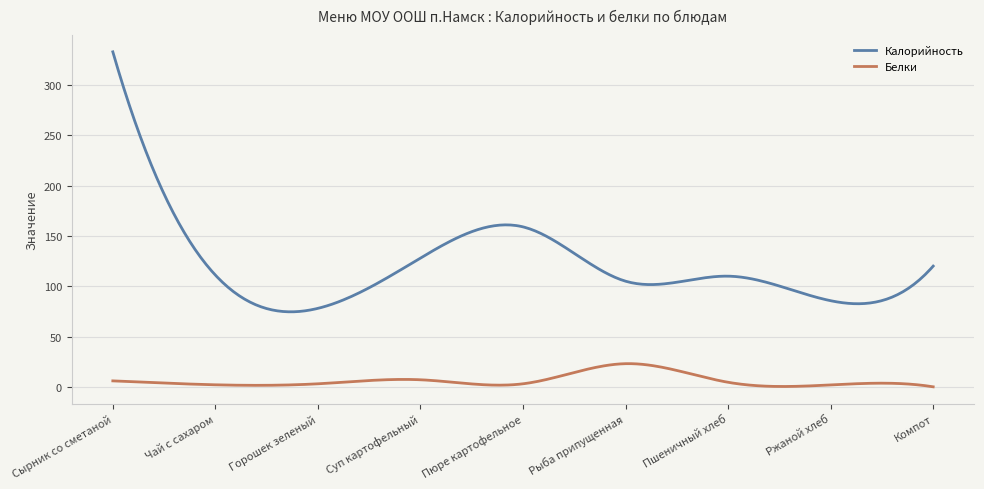

What is the difference between the maximum and minimum values in the Белки series?

23.0